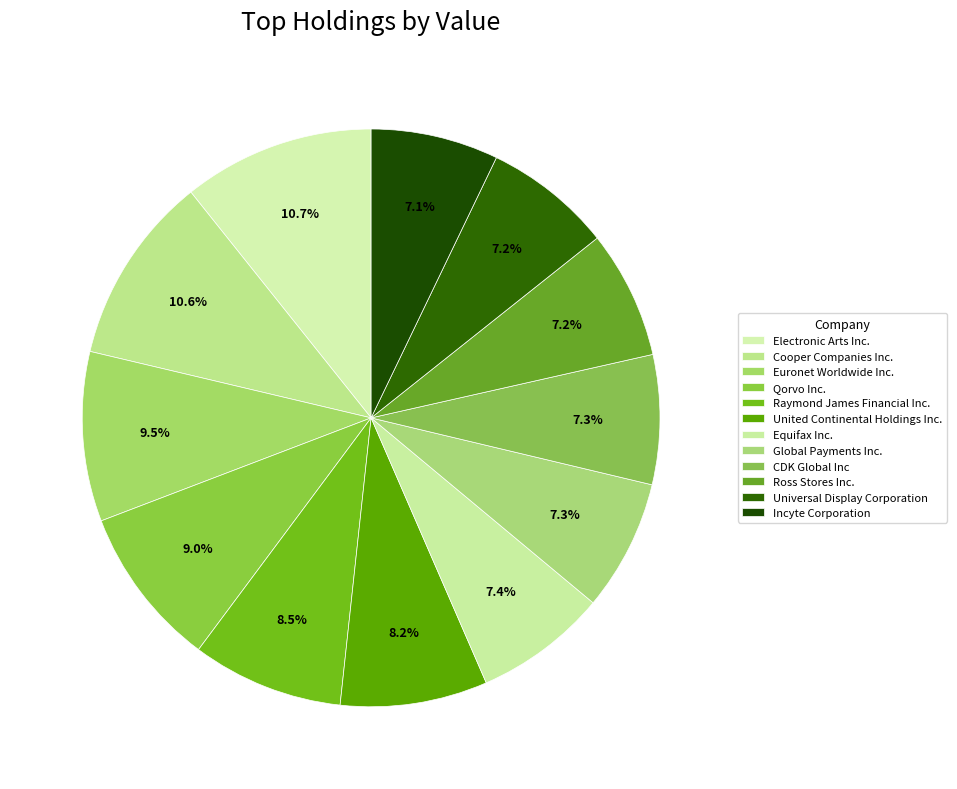

Is it true that Cooper Companies Inc. is 1% of the pie?

False